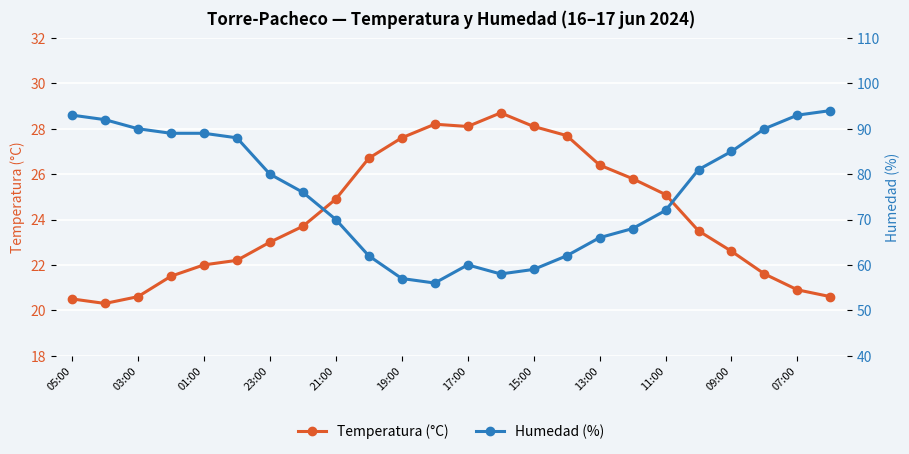

Is it true that Temperatura (°C) equals 27.6 at 19:00?

True